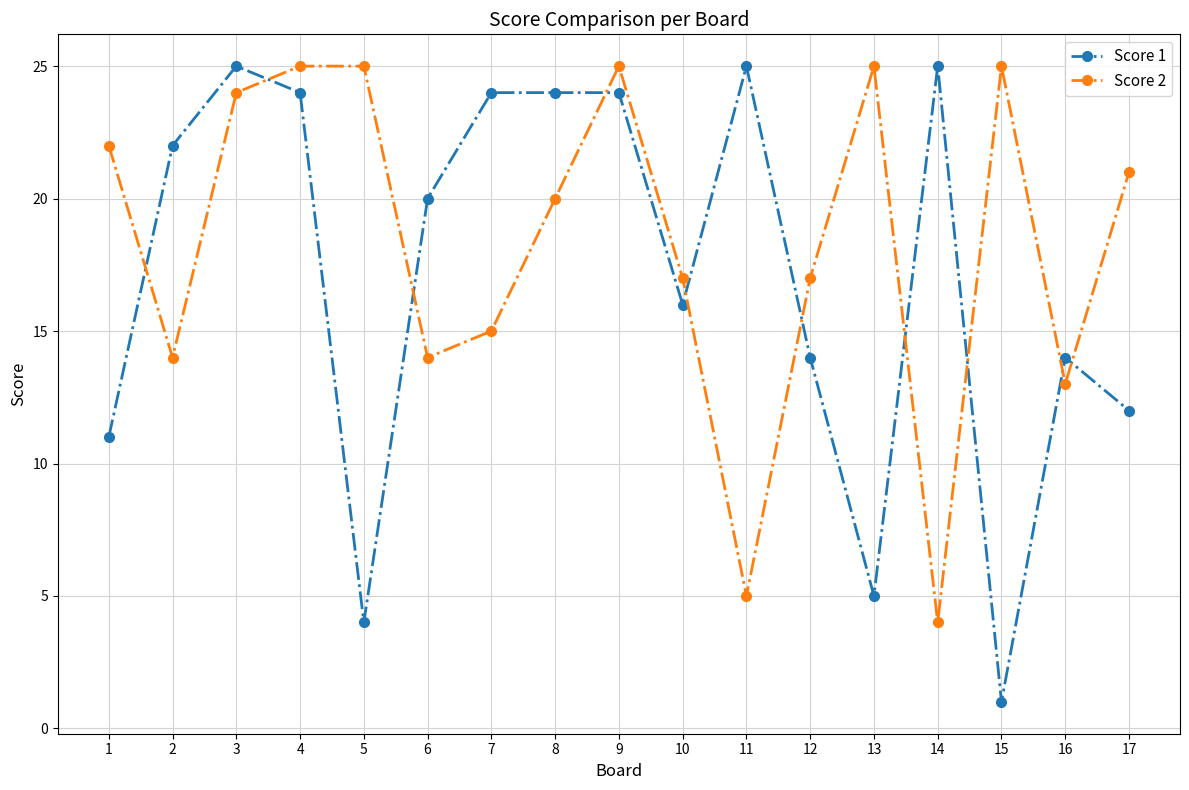

The Score 1 series shows 23 at 10. True or false?

False